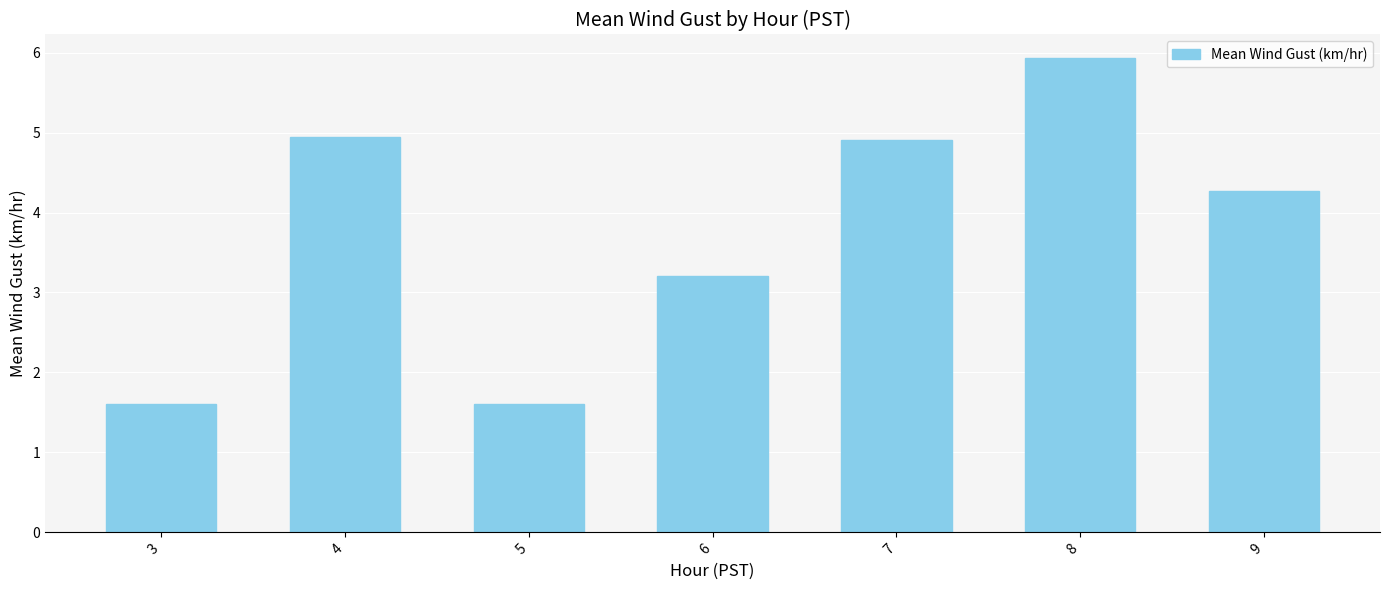

Does the chart contain stacked bars?

No